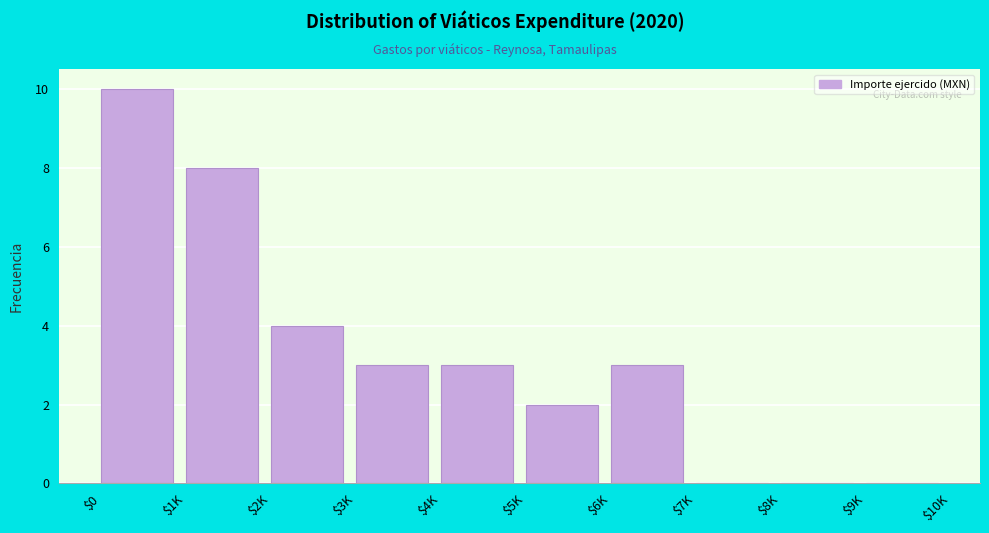

What is the maximum value shown in the chart?

10